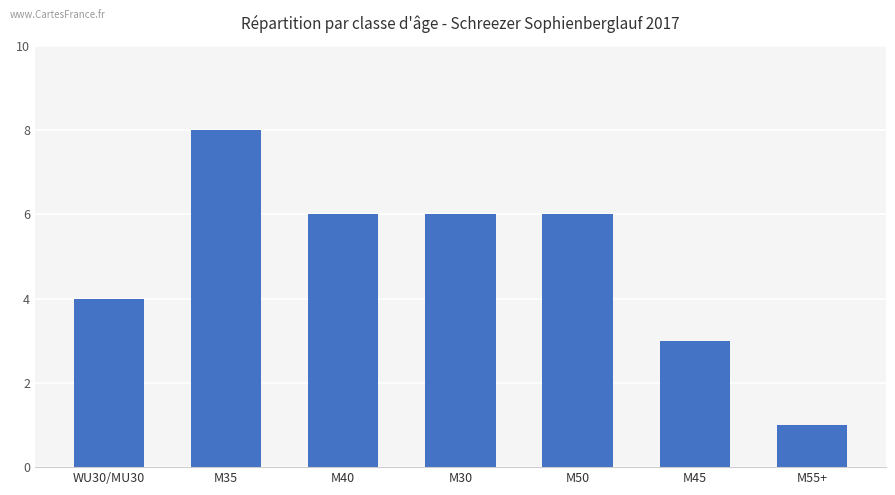

What is the change in value from M35 to M45?

-5